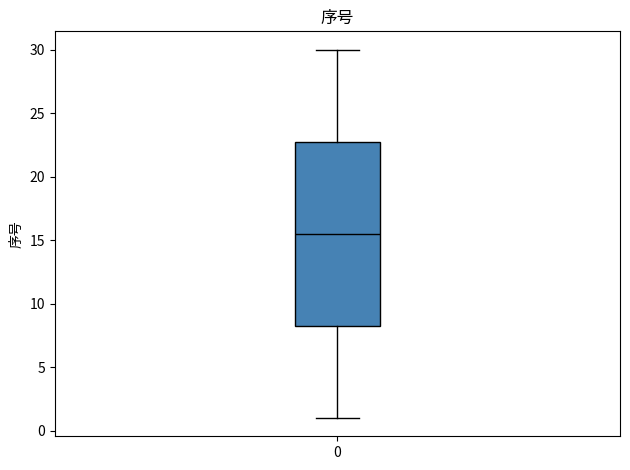

Where does the median line of the box at x = 0 sit on the y-axis? The values are not printed on the chart, so give them approximately, as read against the axis.

15.5